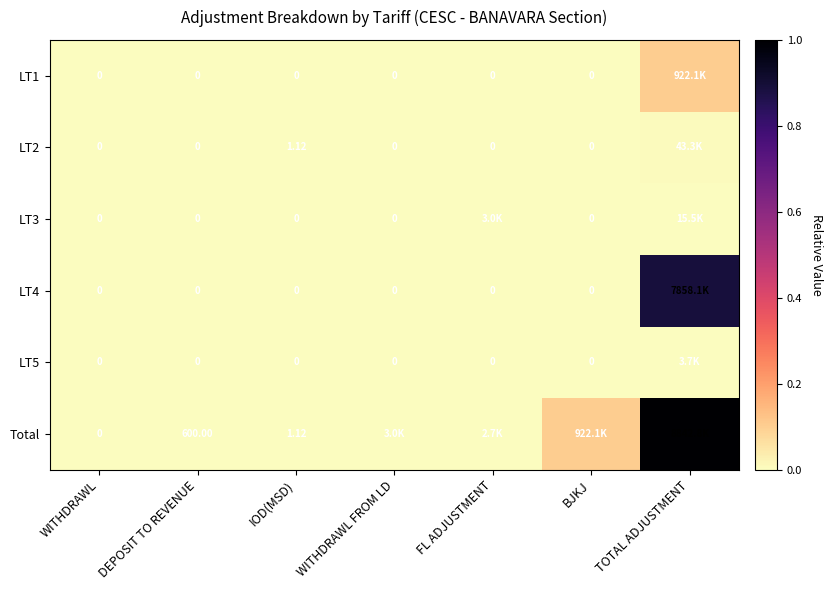

Rank the series by their maximum value, from highest to lowest.

Total, LT4, LT1, LT2, LT3, LT5